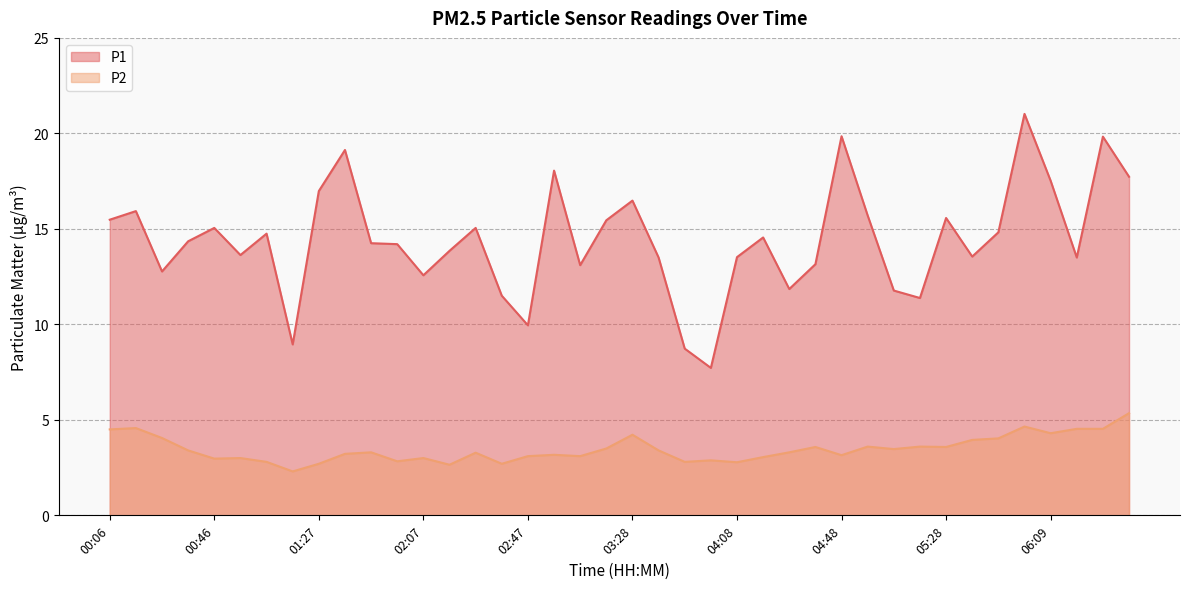

Where is the first local minimum for P2?

00:46